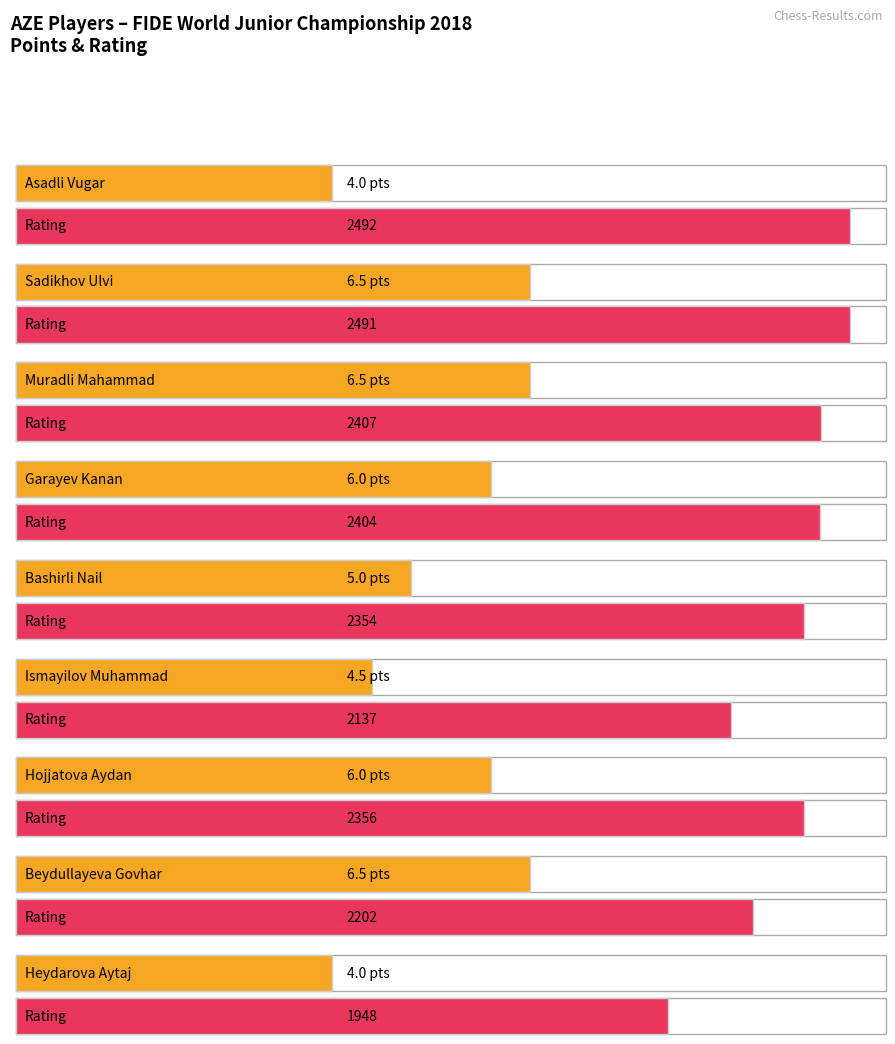

True or false: the data shows 9.0 at Bashirli Nail.

False